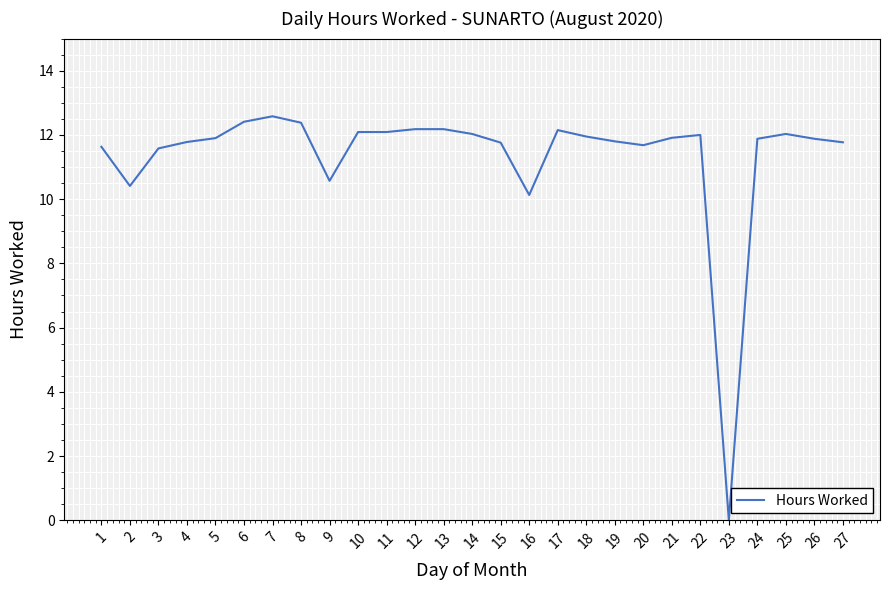

How many values exceed 11?

23